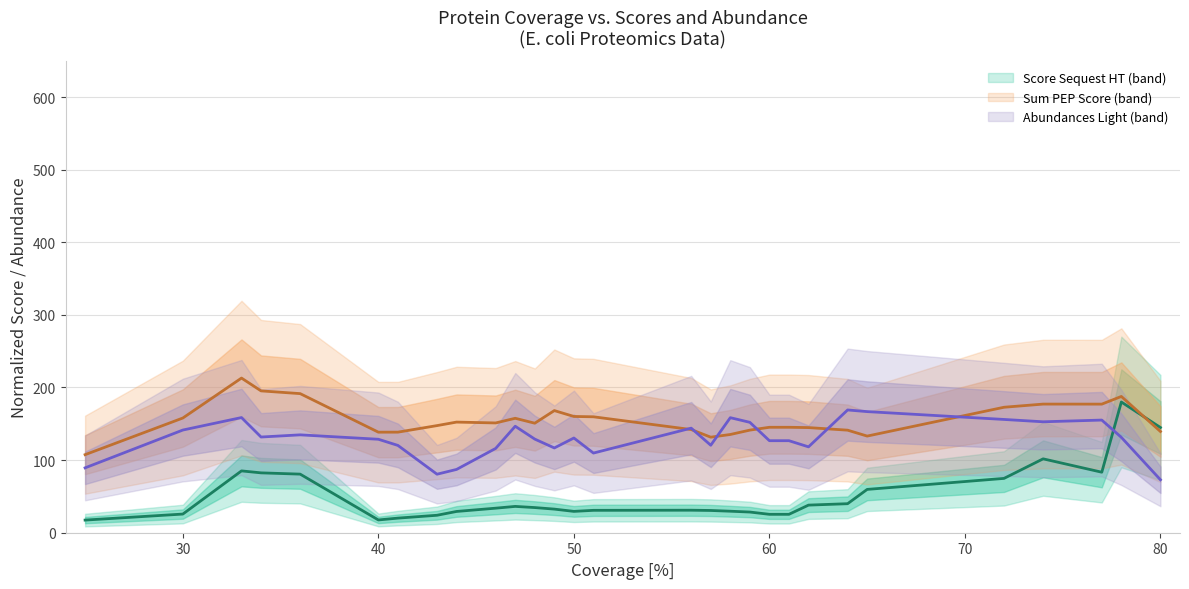

At how many categories does at least one series exceed 173?

6